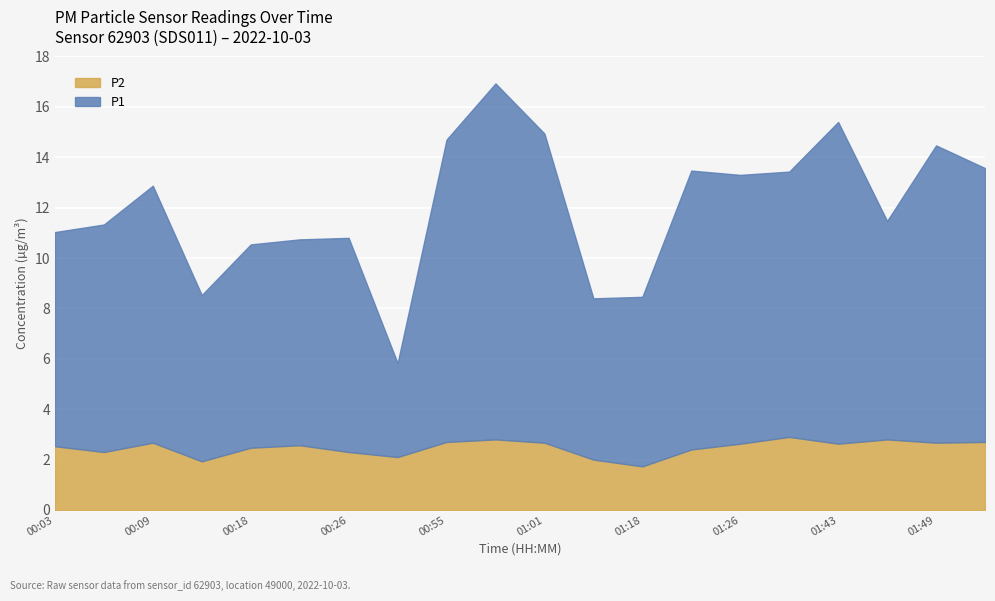

True or false: P1 and P2 intersect in this chart.

False